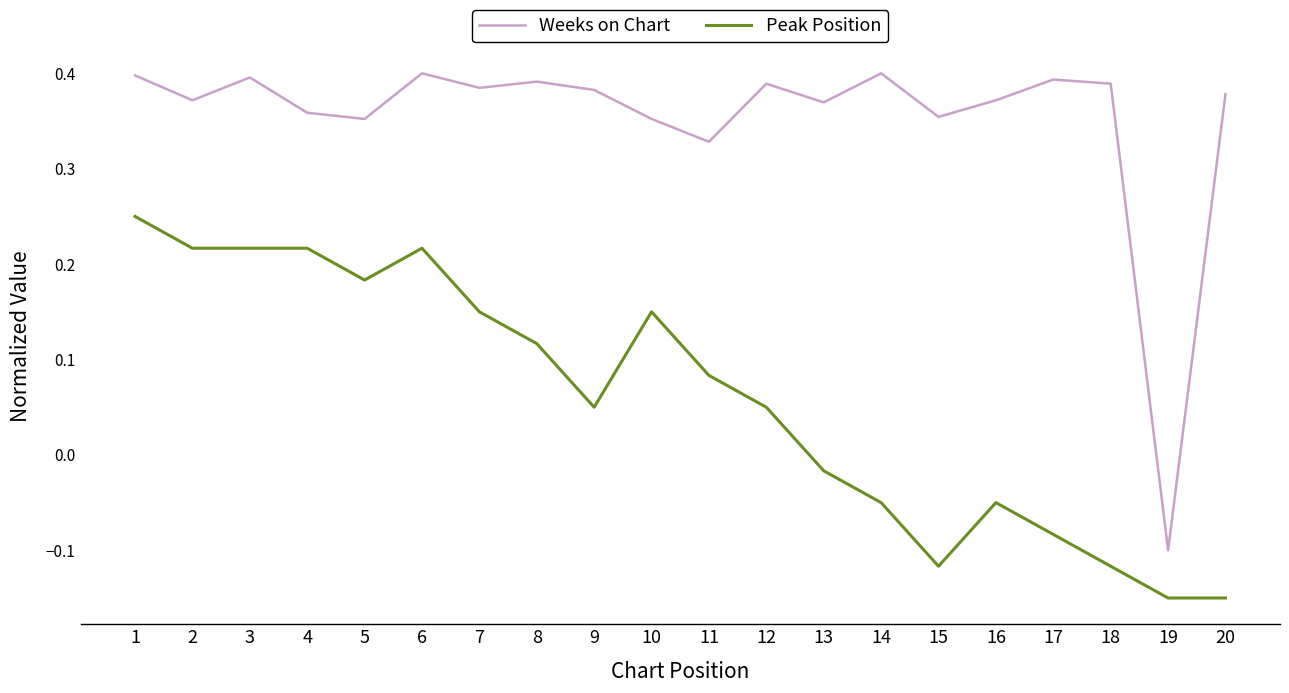

What is the difference between the highest and lowest values at 20?

0.5